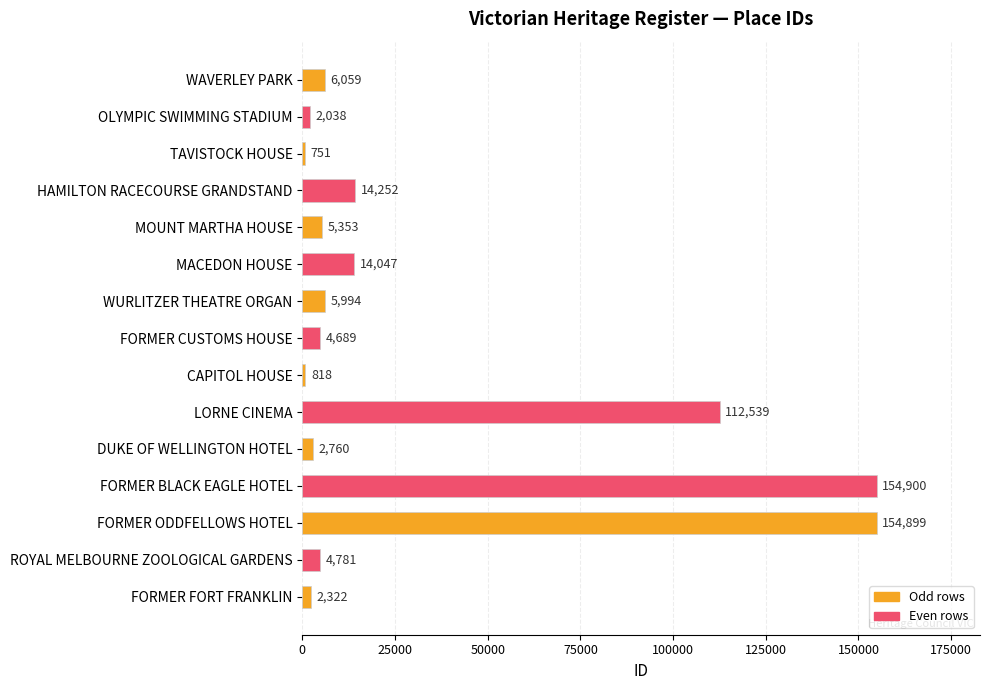

Rank the categories by value from lowest to highest.

TAVISTOCK HOUSE, CAPITOL HOUSE, OLYMPIC SWIMMING STADIUM, FORMER FORT FRANKLIN, DUKE OF WELLINGTON HOTEL, FORMER CUSTOMS HOUSE, ROYAL MELBOURNE ZOOLOGICAL GARDENS, MOUNT MARTHA HOUSE, WURLITZER THEATRE ORGAN, WAVERLEY PARK, MACEDON HOUSE, HAMILTON RACECOURSE GRANDSTAND, LORNE CINEMA, FORMER ODDFELLOWS HOTEL, FORMER BLACK EAGLE HOTEL